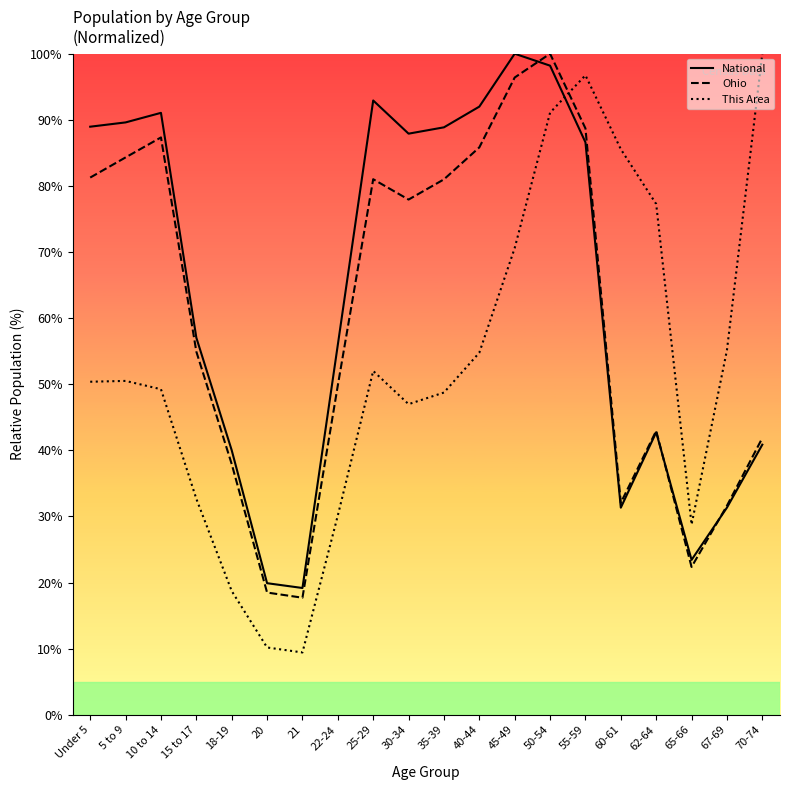

What is the sum of the National values at 67-69 and 20?

51.2